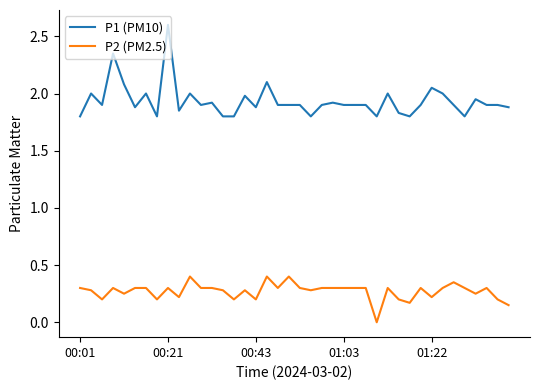

What is the highest value of the P2 (PM2.5) series?

0.4